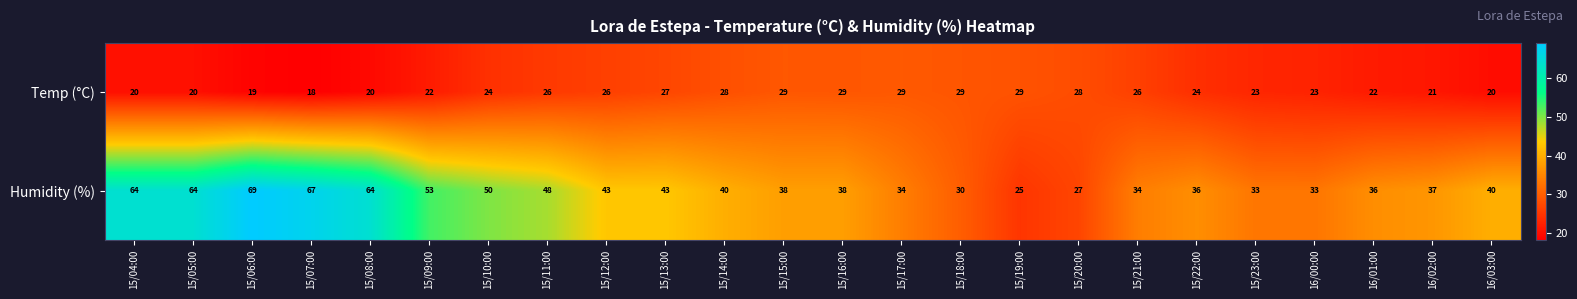

What is the total value across all series at 15/06:00?

88